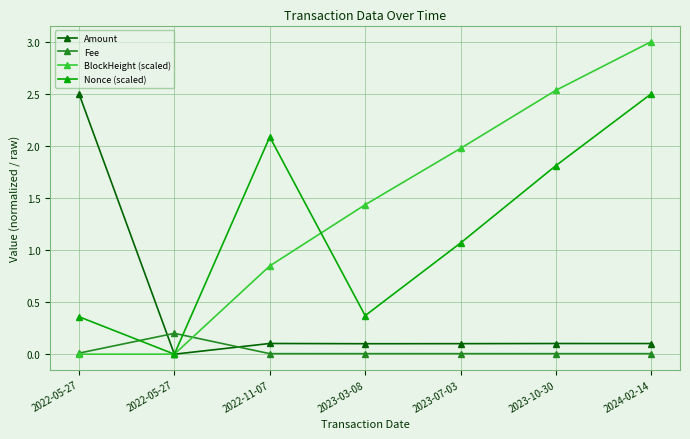

Which series ends up on top after the final intersection of BlockHeight (scaled) and Fee?

BlockHeight (scaled)